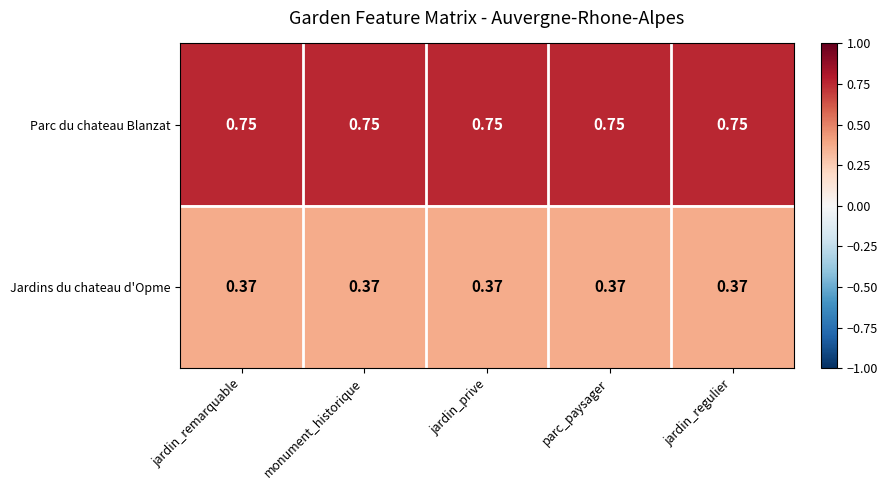

Rank the series by their maximum value, from lowest to highest.

Jardins du chateau d'Opme, Parc du chateau Blanzat